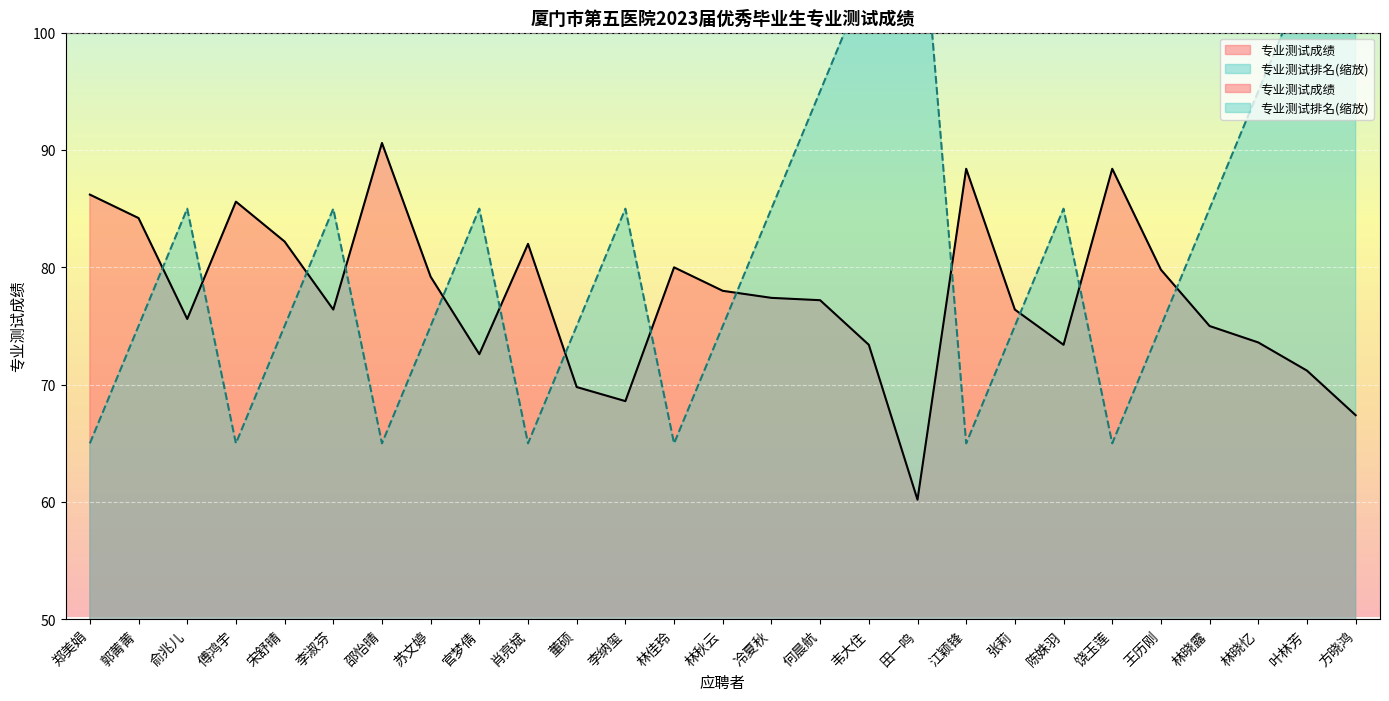

What position from the left is 韦大住?

17